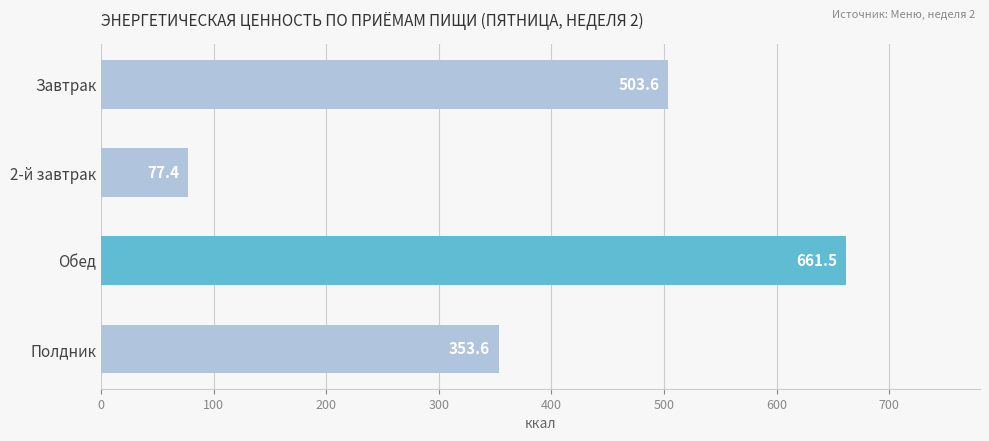

The chart shows a value of 503.6 at Завтрак. True or false?

True